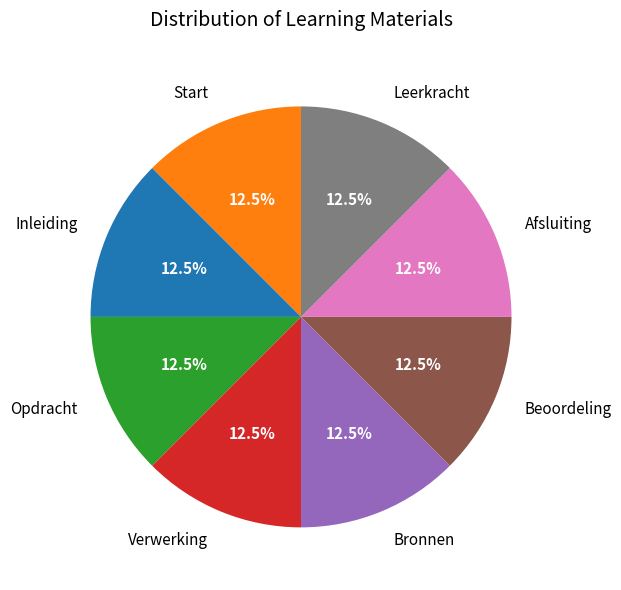

Approximately how many times larger is the value at Beoordeling compared to Afsluiting?

1.0